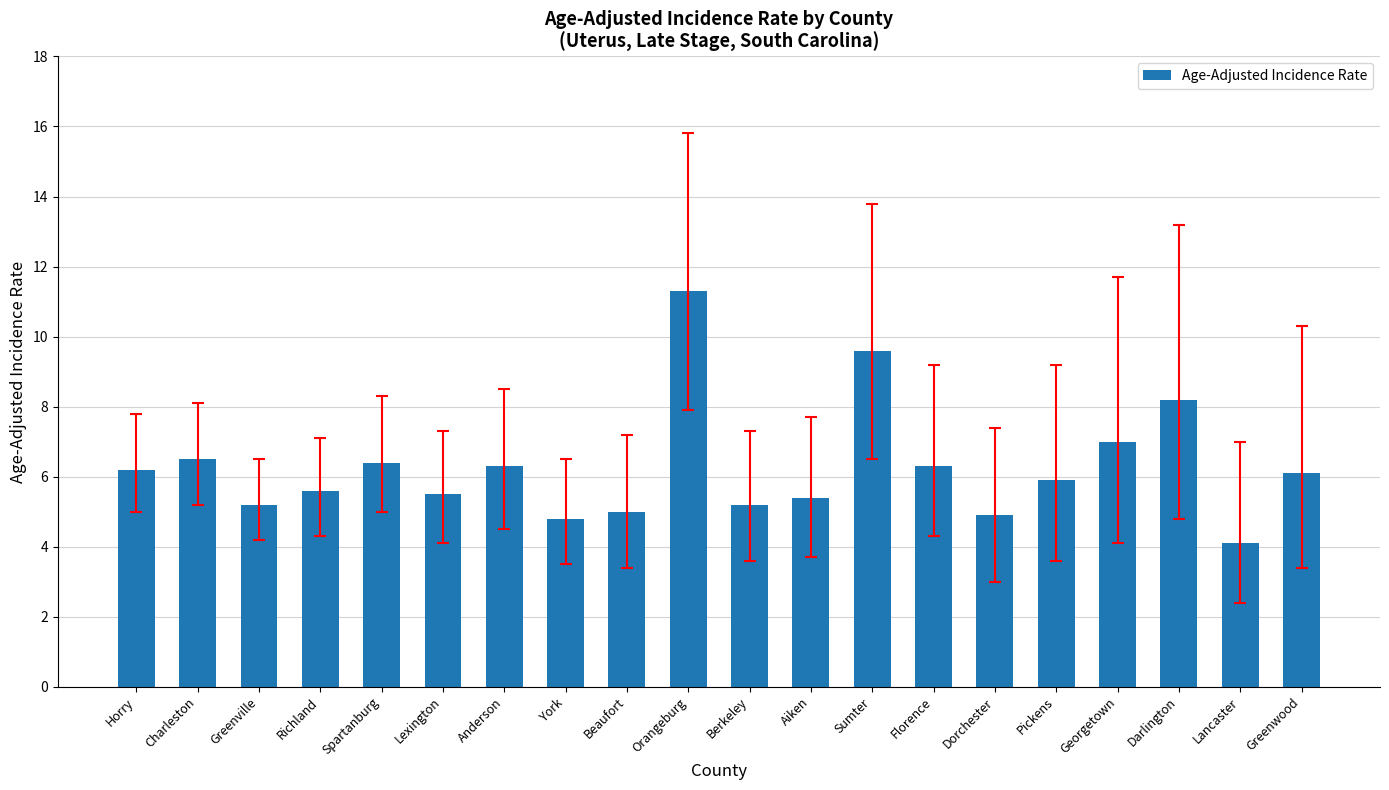

The chart shows a value of 5.2 at Greenville. True or false?

True